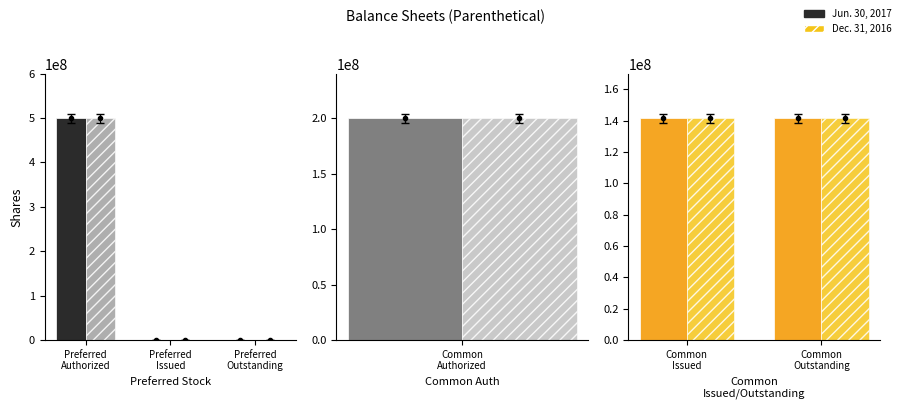

What is the difference between the maximum and second lowest values in the Jun. 30, 2017 series?

500000000